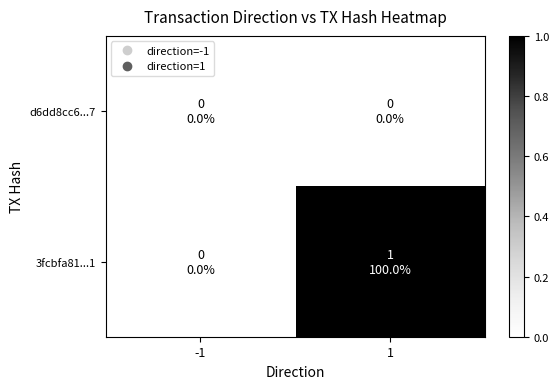

What is the difference between the highest and lowest values at 1?

1